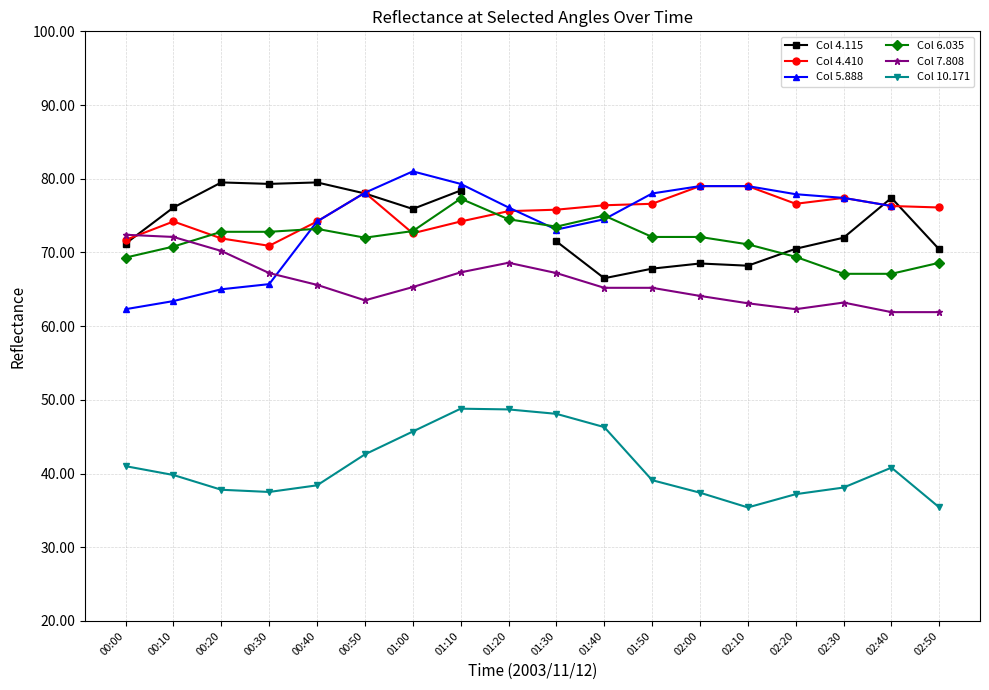

Where is Col 5.888 nearest to the value 71?

01:30